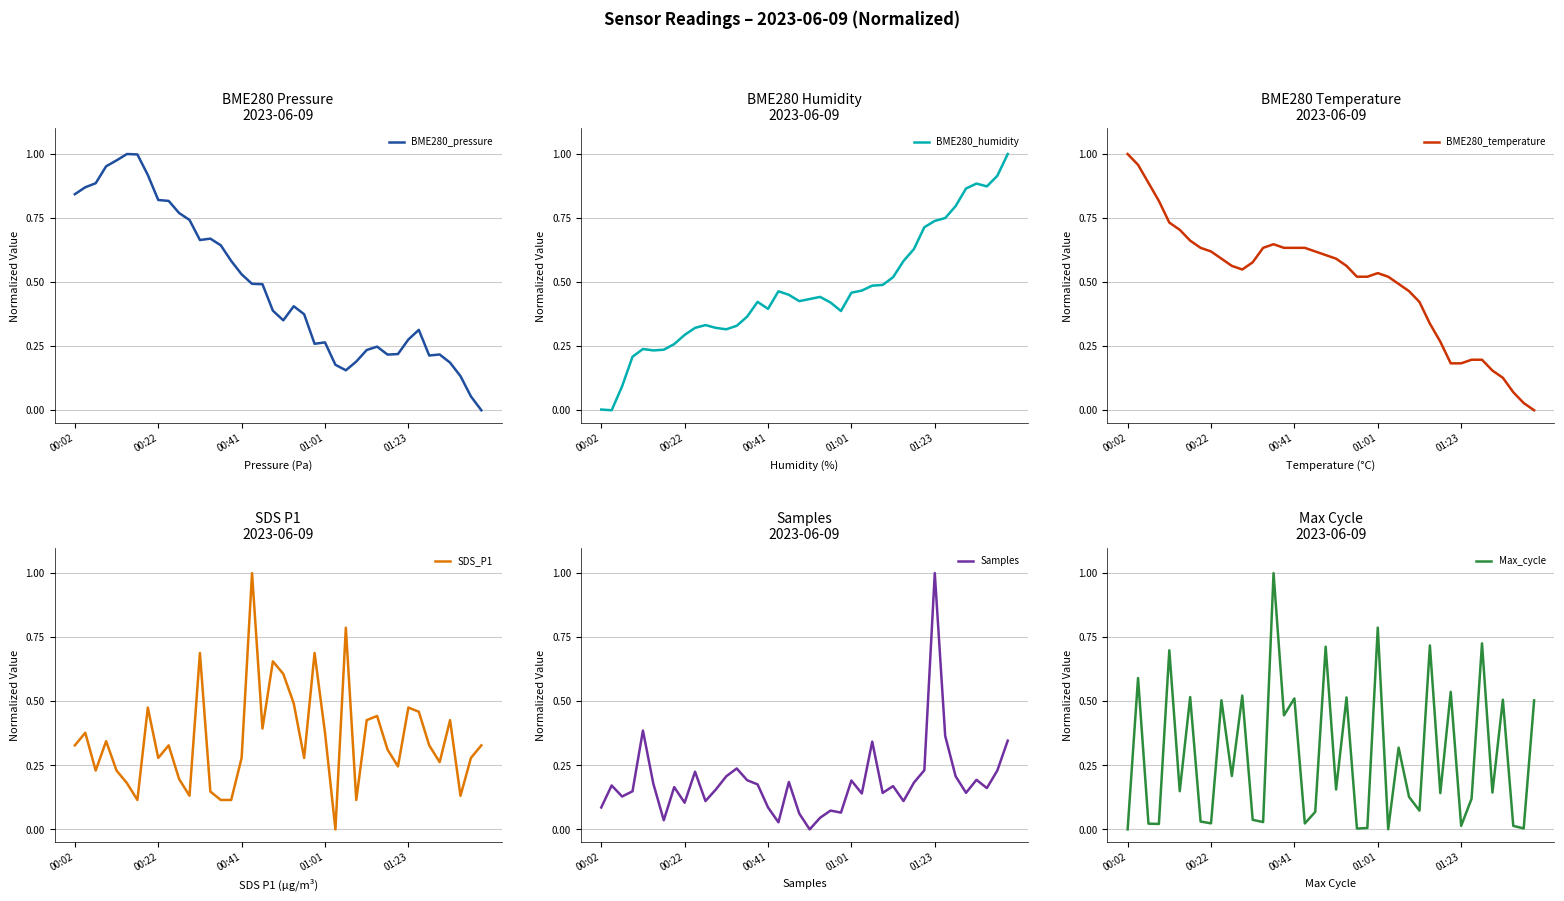

At how many categories does at least one series exceed 0?

40